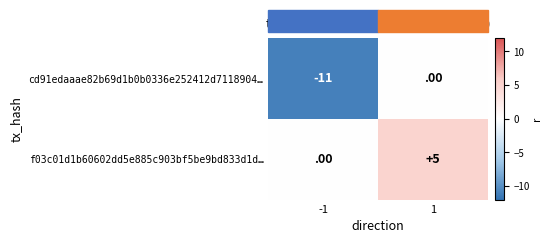

What is the sum of all f03c01d1b60602dd5e885c903bf5be9bd833d1d… values?

5